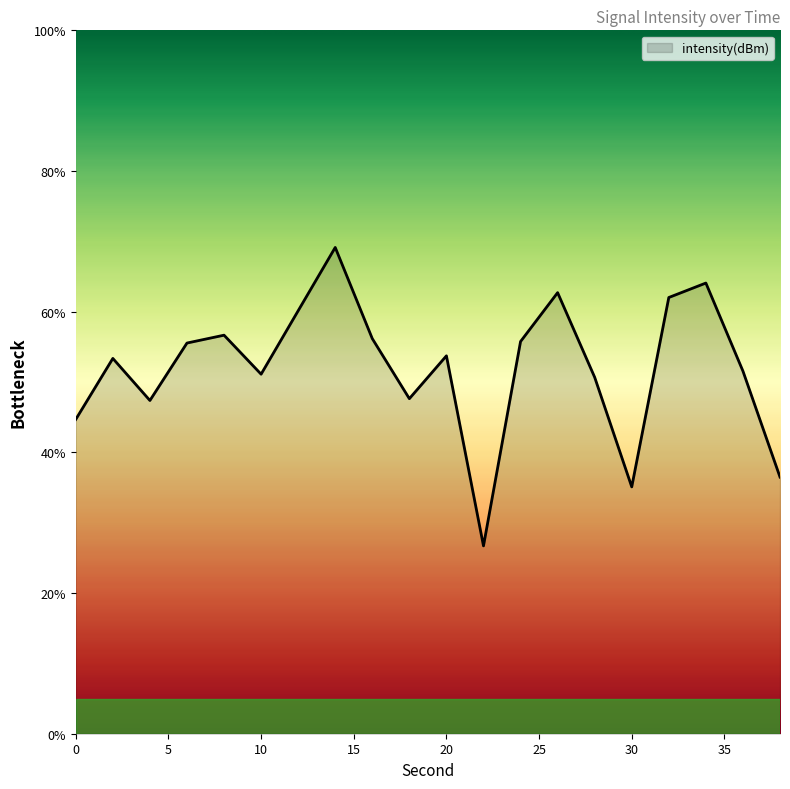

What is the difference between the maximum and minimum values?

42.4